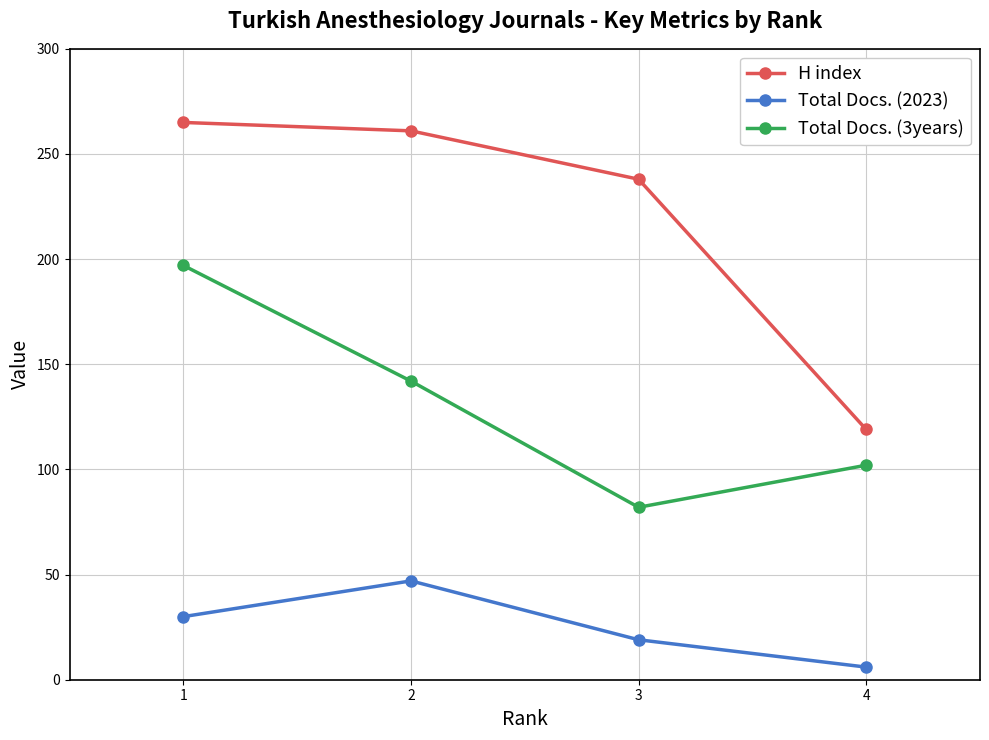

True or false: Total Docs. (3years) has a value of 223 at 2.

False